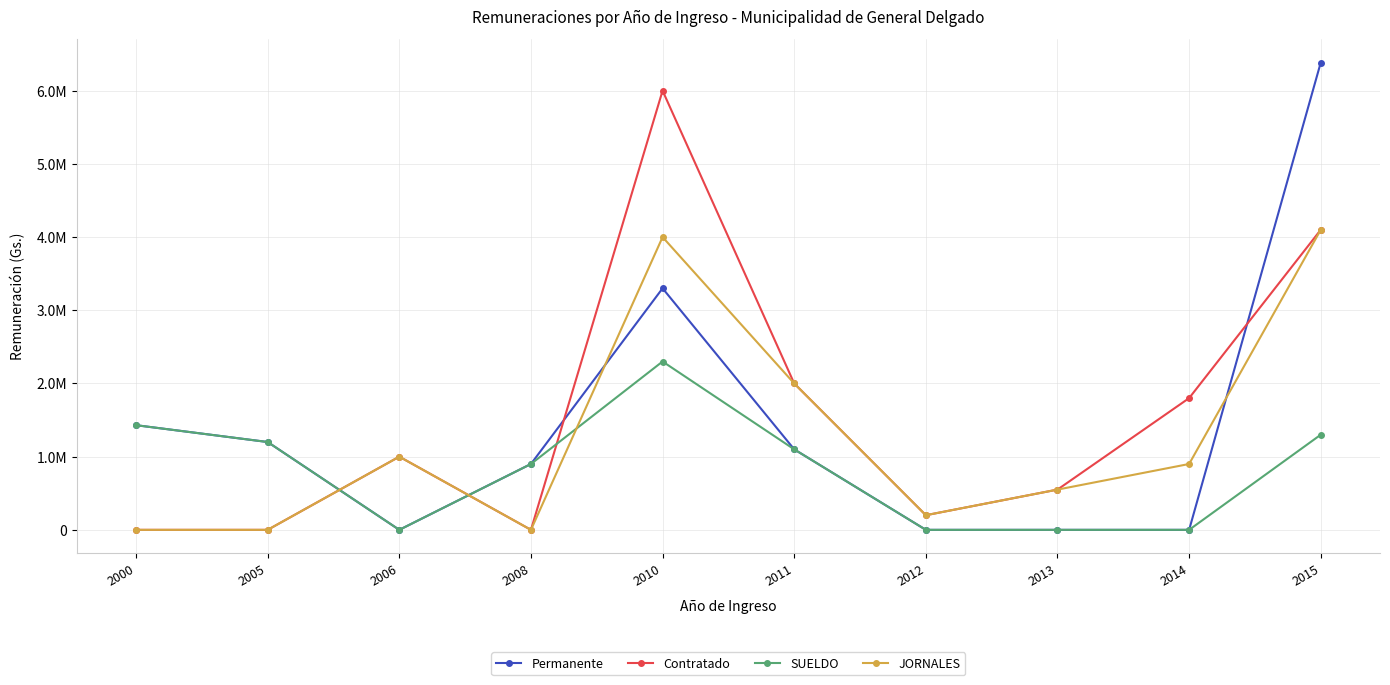

True or false: Permanente has more than 0 interior local peaks.

True